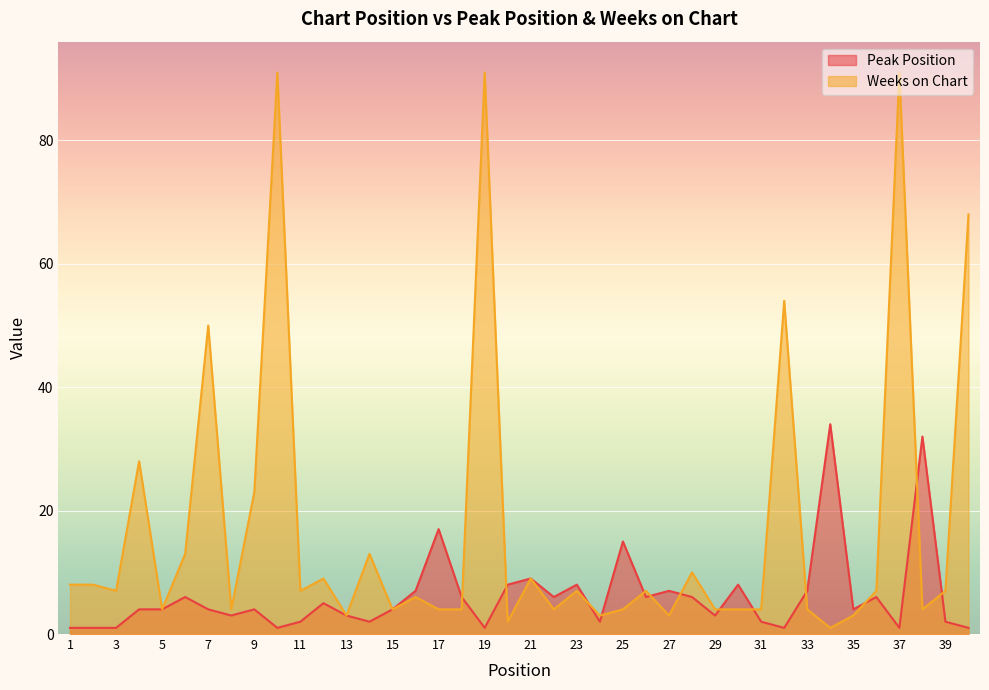

Is the value of Peak Position at 16 greater than the value of Weeks on Chart at 31?

Yes